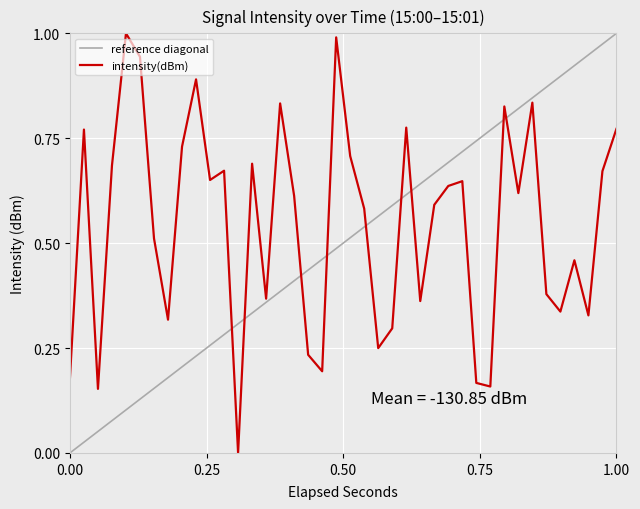

What is the sum of all values?

21.8